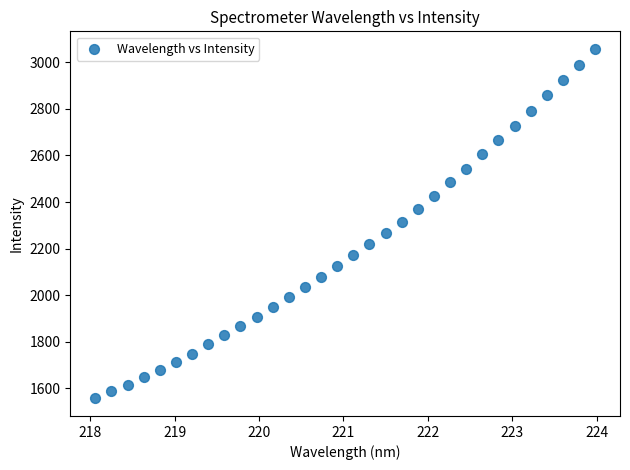

What is the range of X values (max minus min)?

5.9